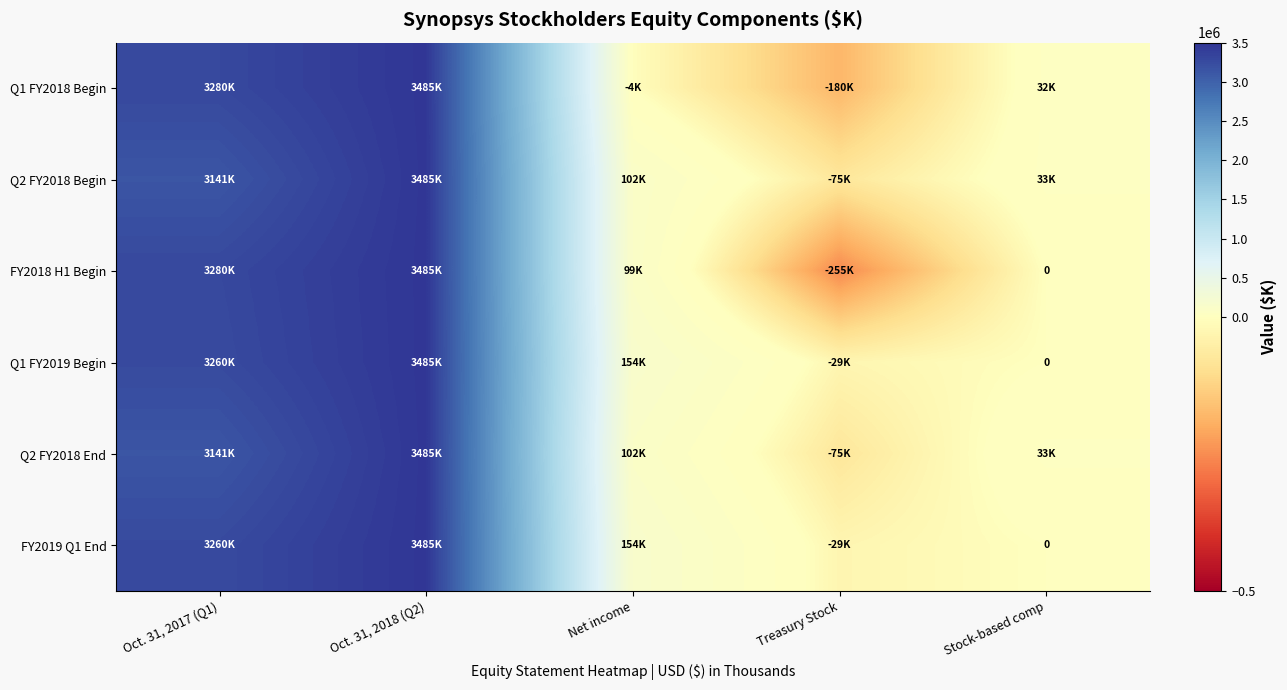

At which label does Q1 FY2018 Begin first exceed 32113?

Oct. 31, 2017 (Q1)